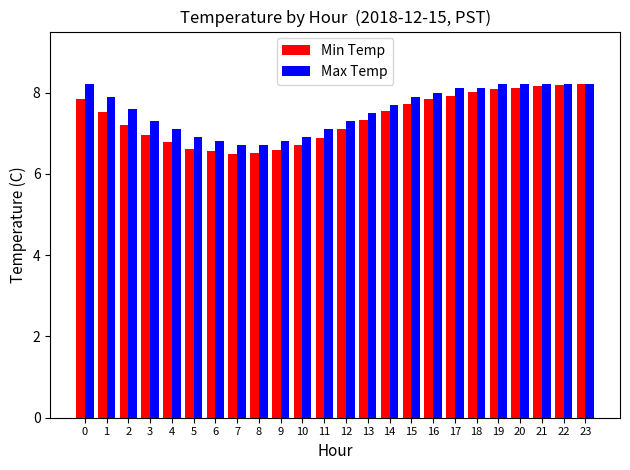

Which series has the widest spread of values?

Min Temp